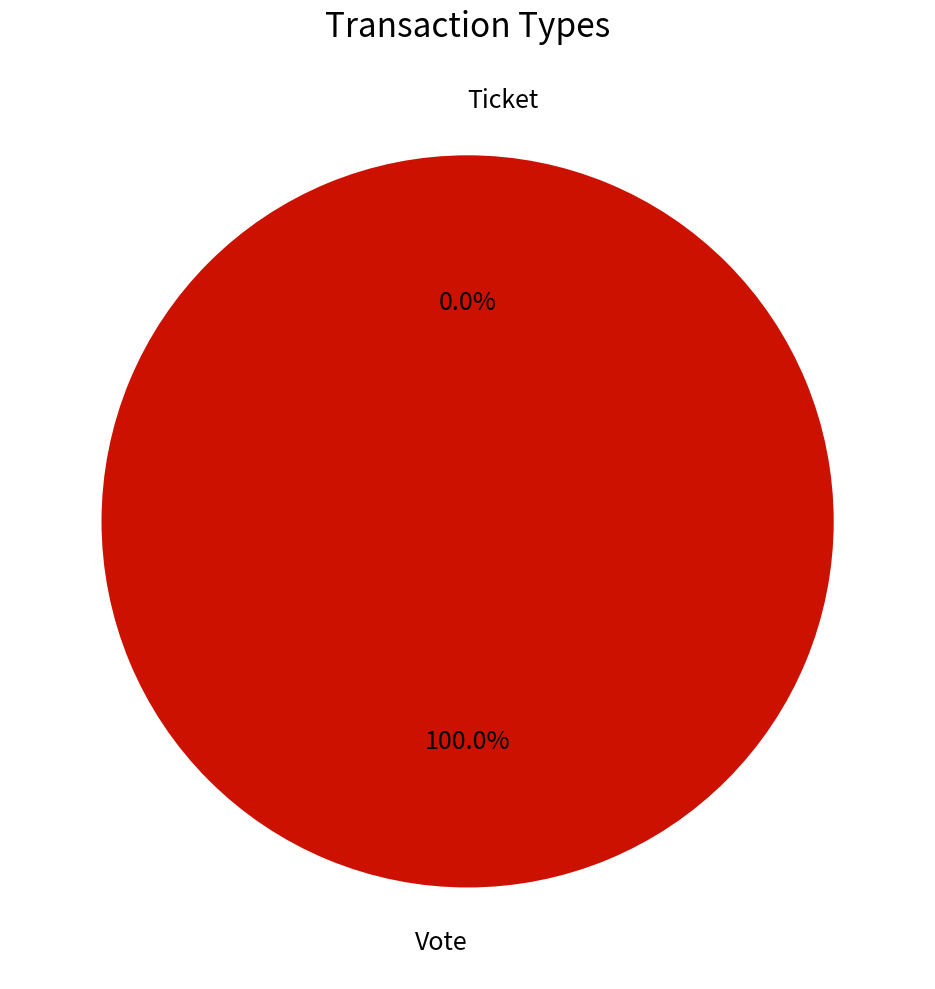

To the nearest percent, what portion does Vote represent?

100%